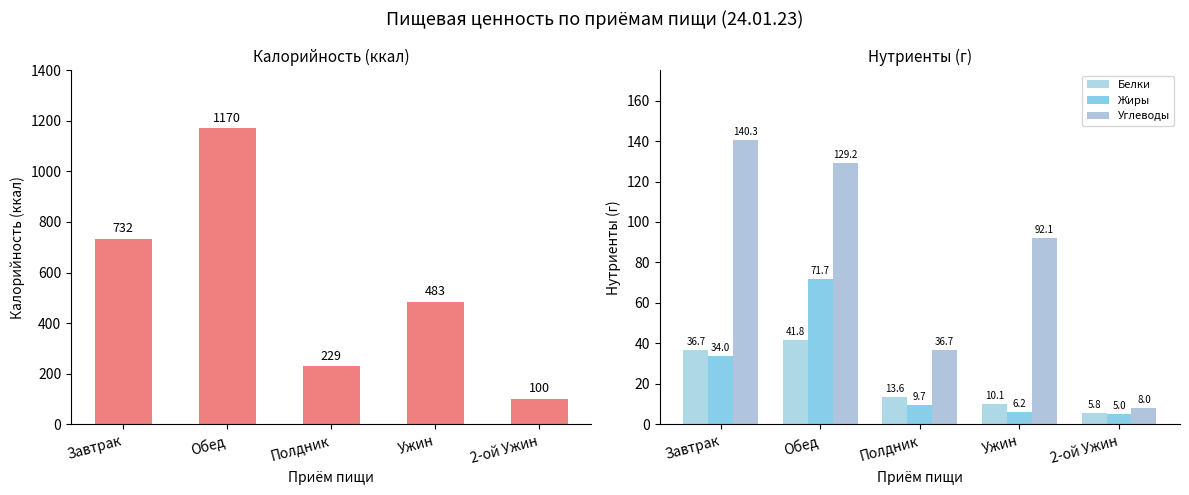

True or false: Углеводы has a value of 140.3 at Завтрак.

True